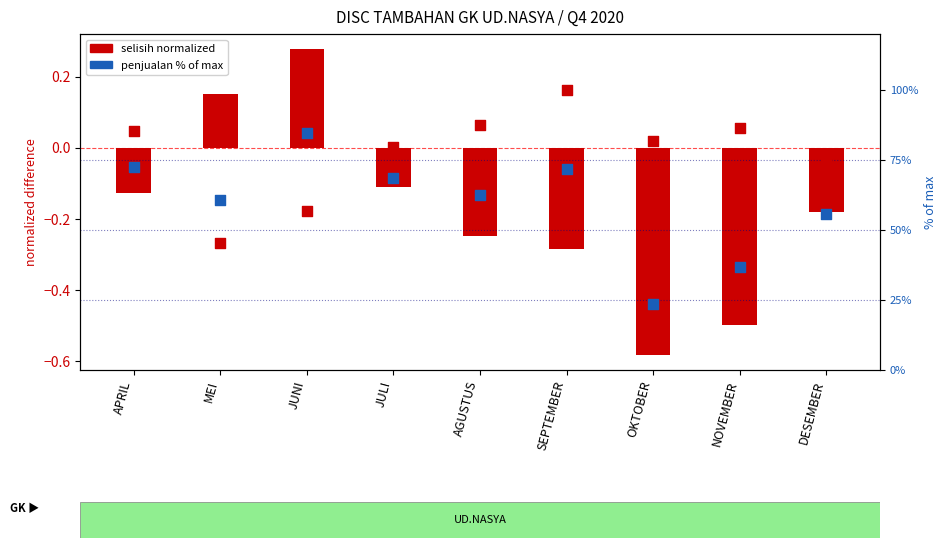

Which series has the widest spread of Y values?

percentile rank within sample (PENJUALAN)